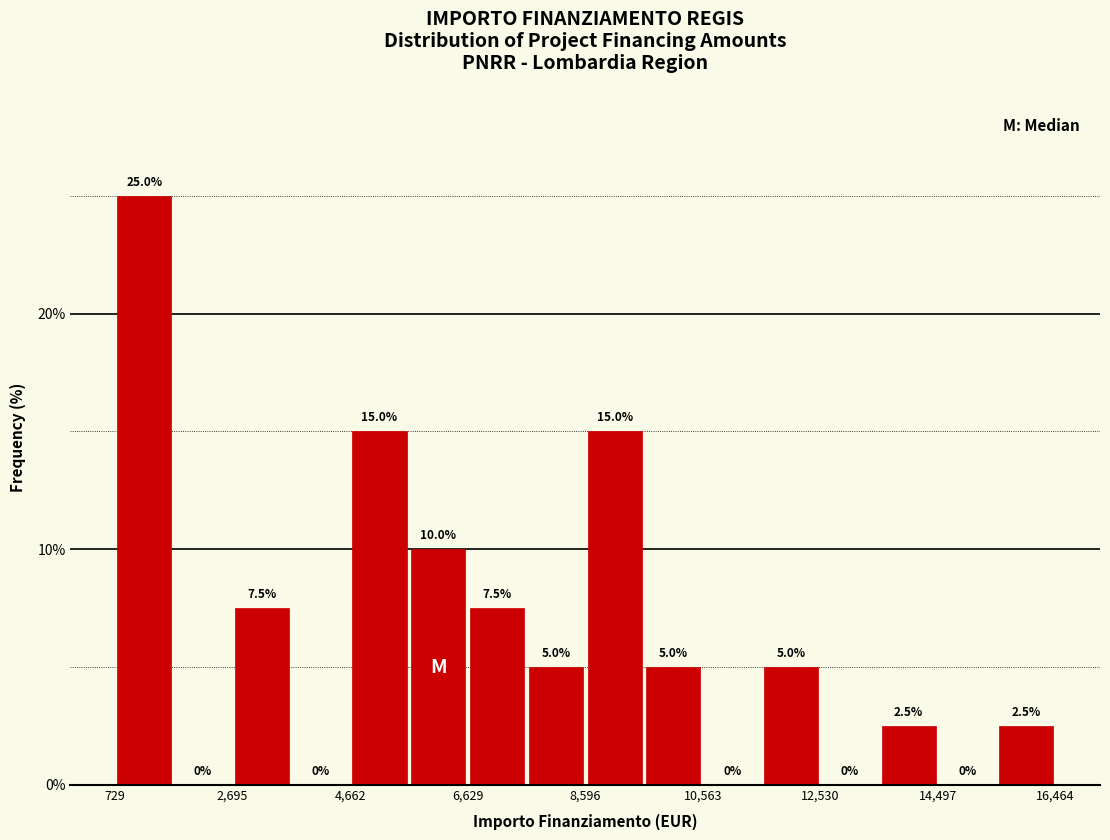

What is the height of the bar covering 6600 to 7600 on the x-axis? The bar edges are not printed on the chart, so give them approximately, as read against the axis.

7.5